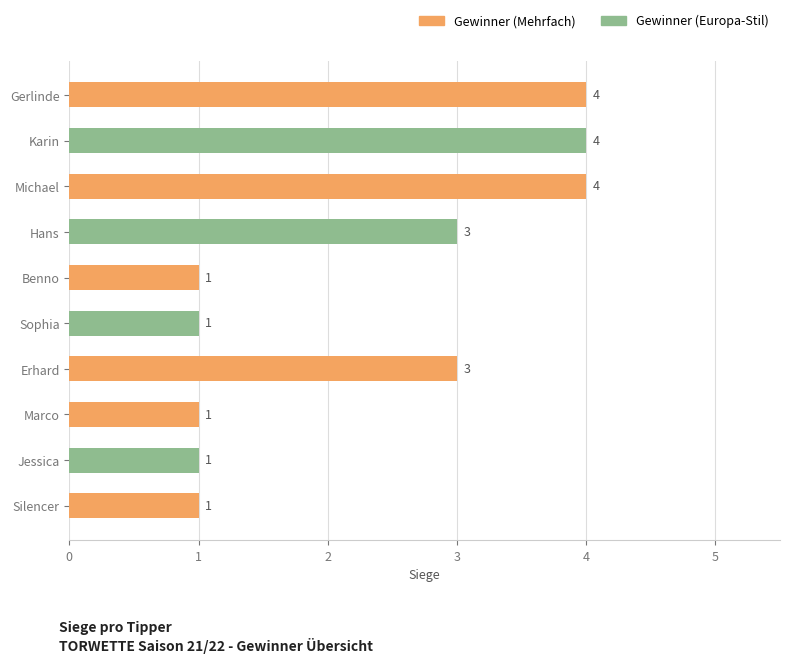

Between Marco and Karin, which is larger?

Karin